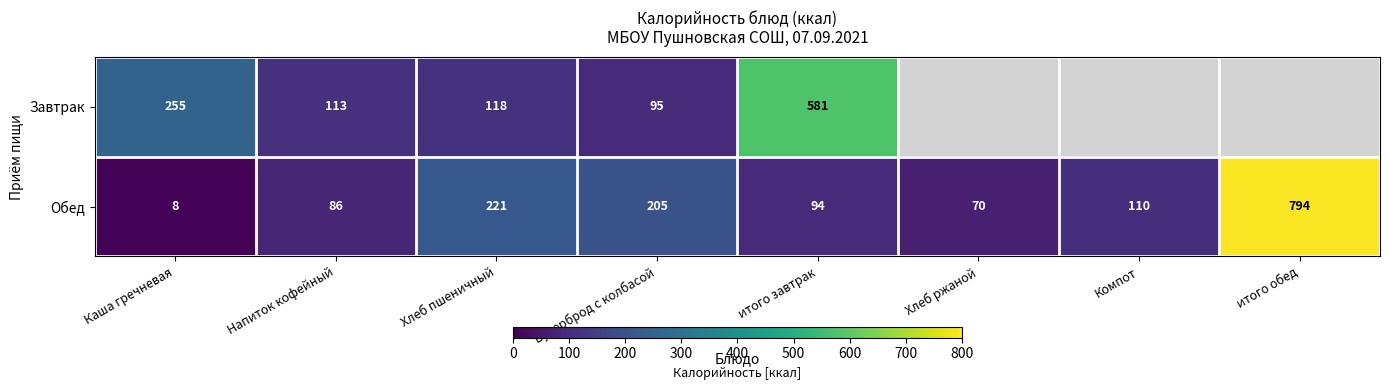

Count the number of categories in the chart.

8